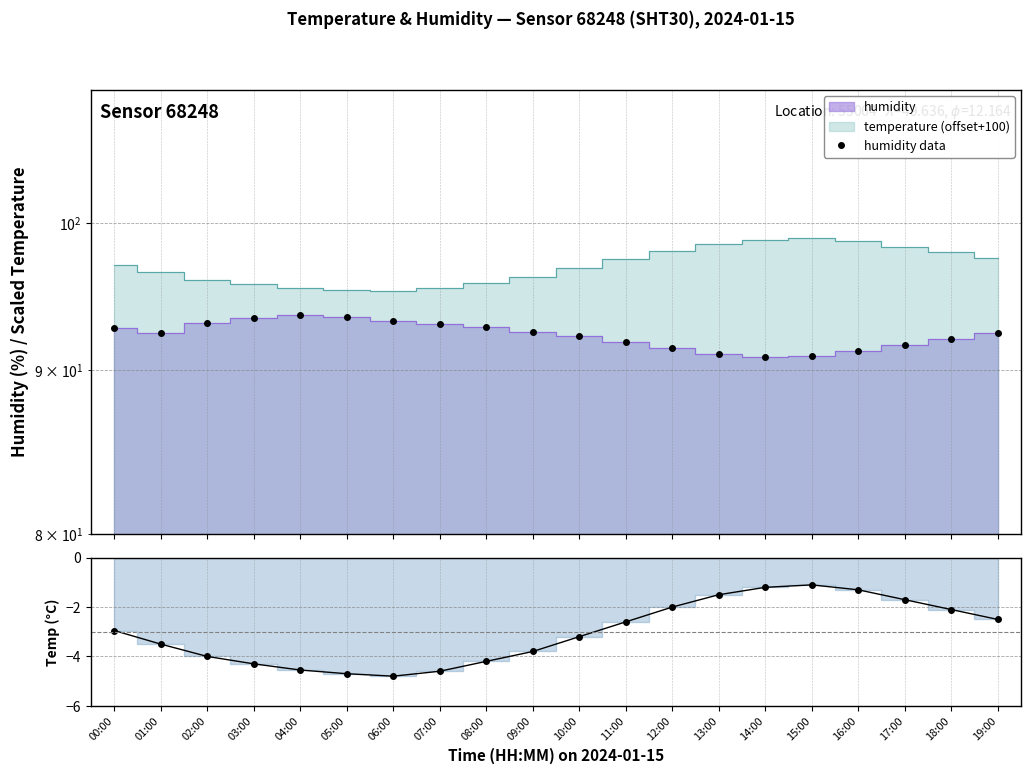

What is the sum of the humidity data values at 14:00 and 07:00?

183.8